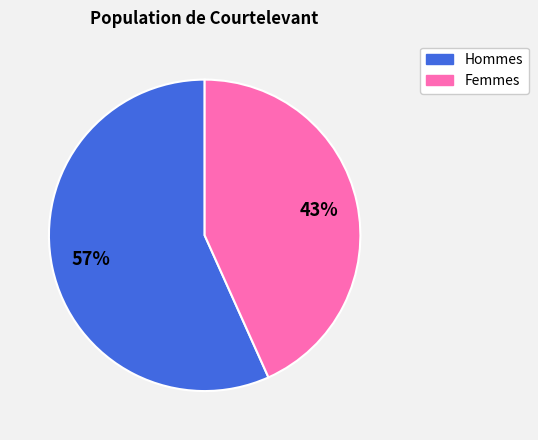

How many segments does this pie chart have?

2